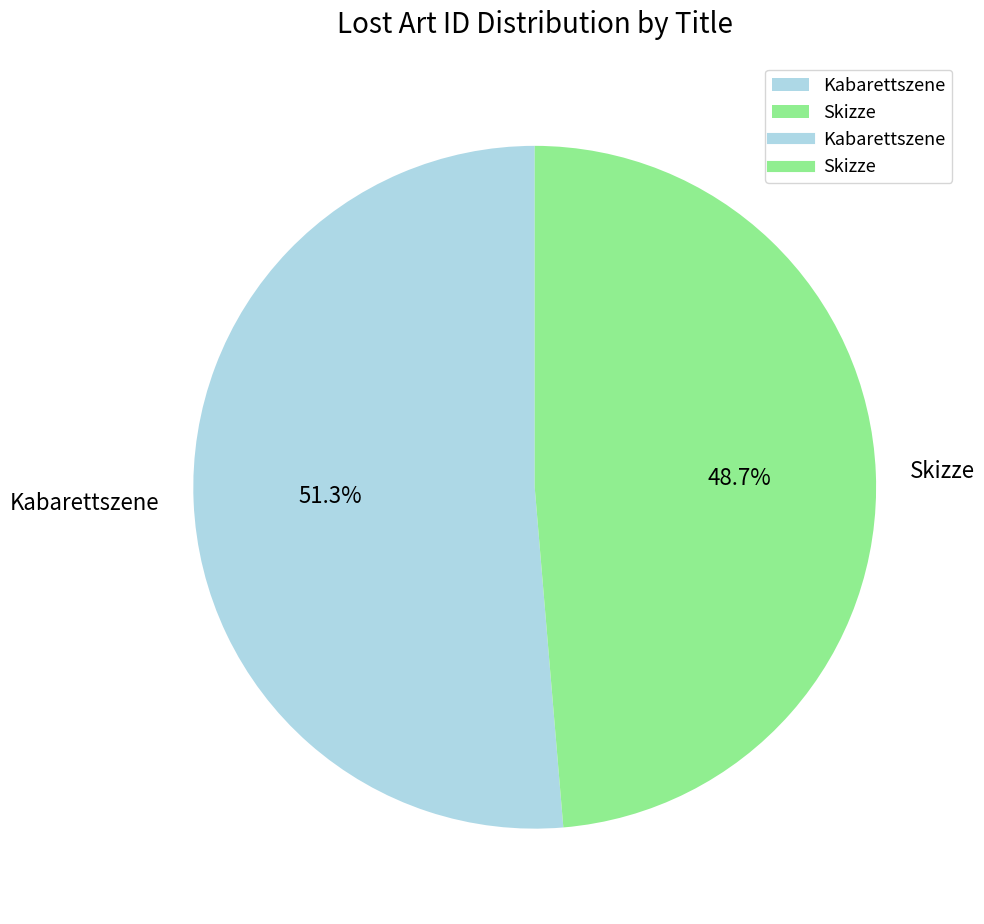

Does Skizze account for over 50% of the chart?

No